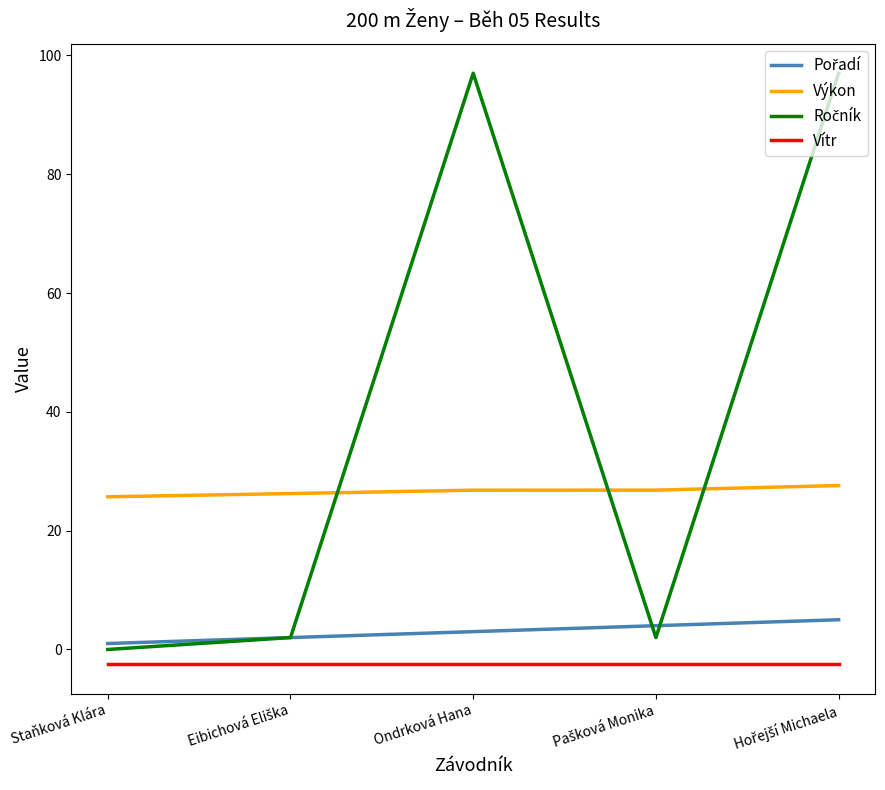

What position from the left is Ondrková Hana?

3